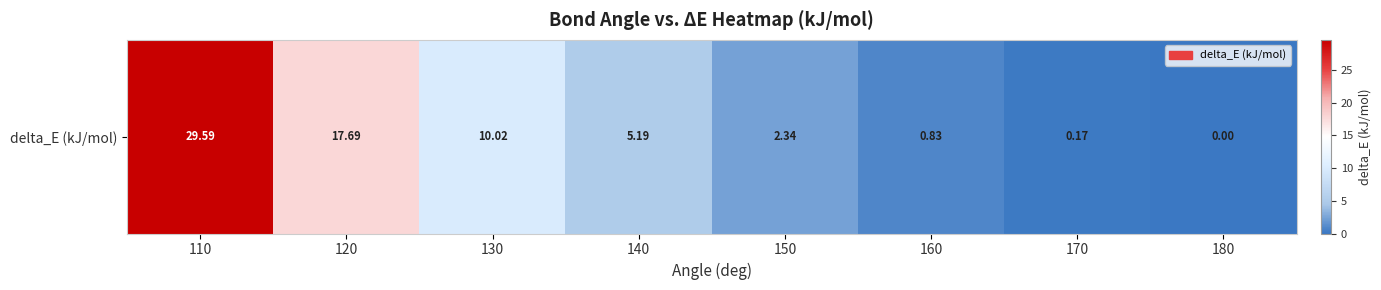

How many series are shown in this chart?

1